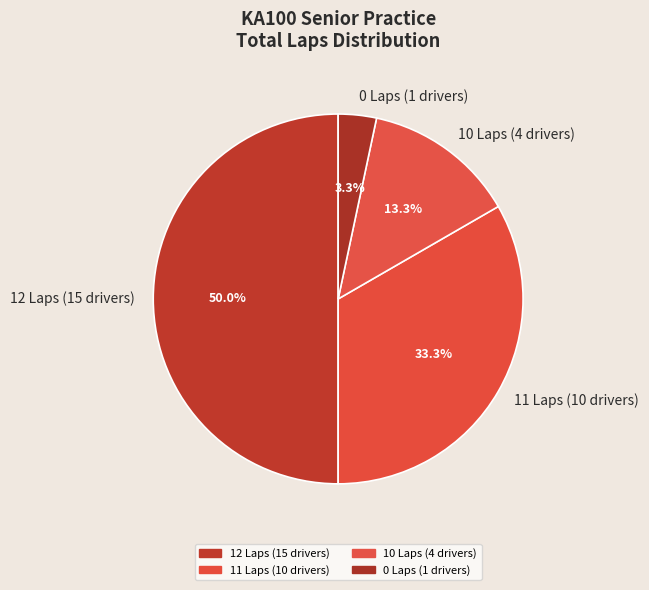

Is the sum of 0 Laps (1 drivers) and 12 Laps (15 drivers) greater than half?

Yes